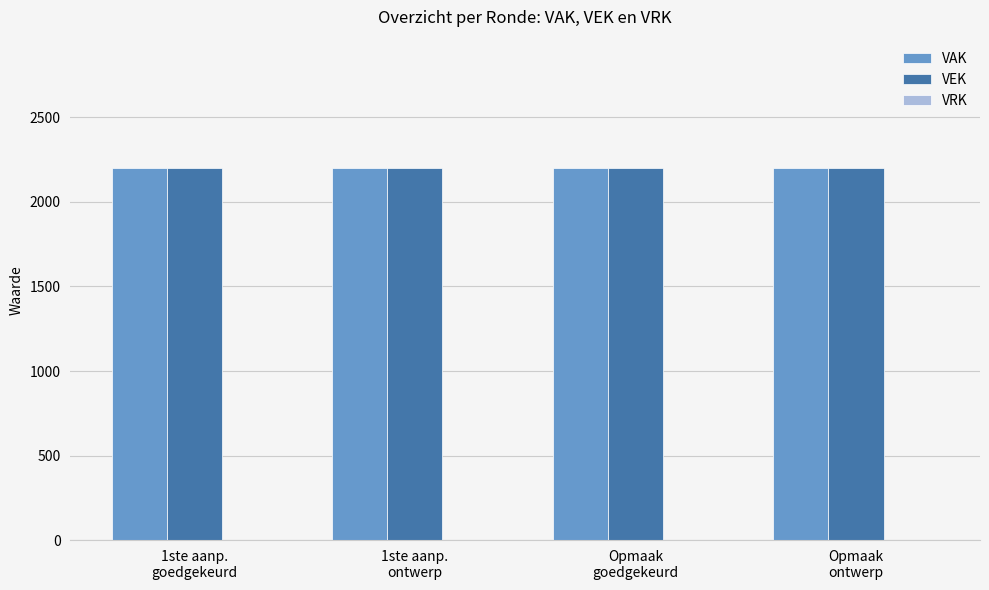

Rank the series at 1ste aanp.
ontwerp from lowest to highest value.

VRK, VAK, VEK